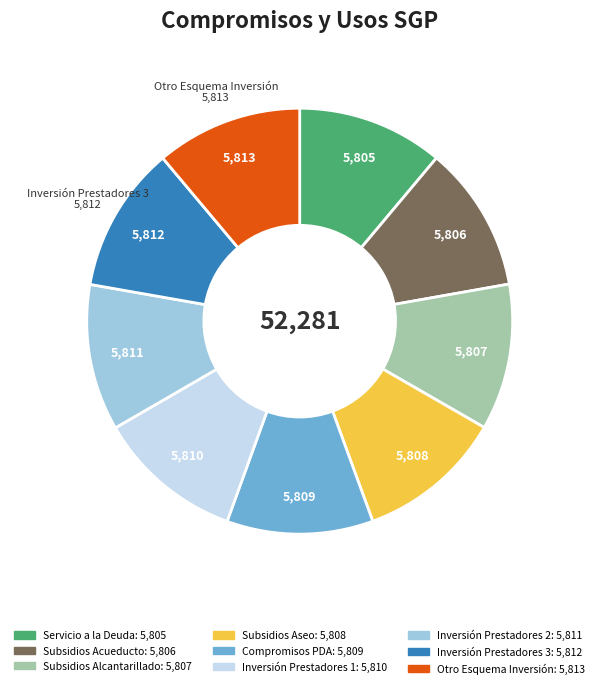

Does any single category account for the majority?

No